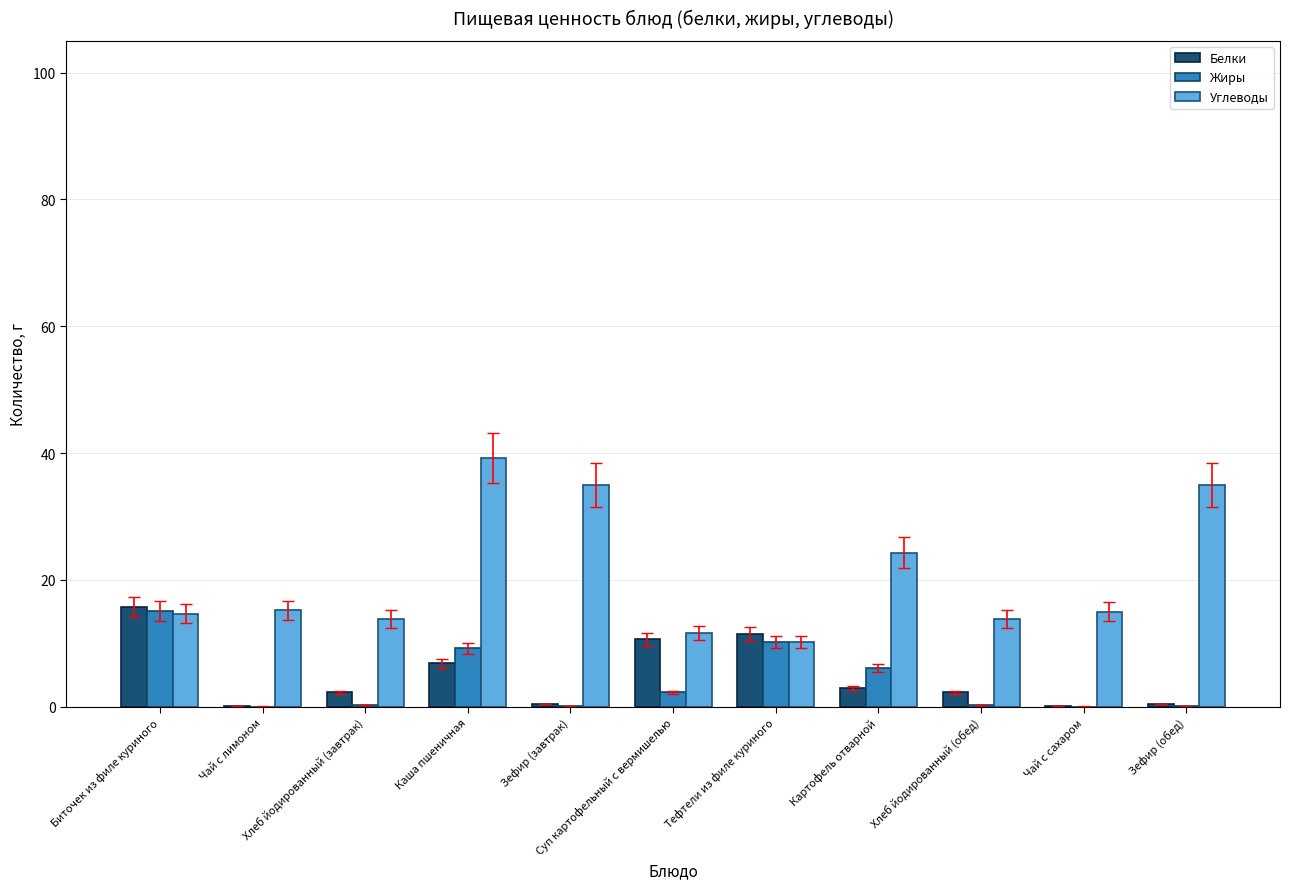

What is the sum of all Белки values?

53.2